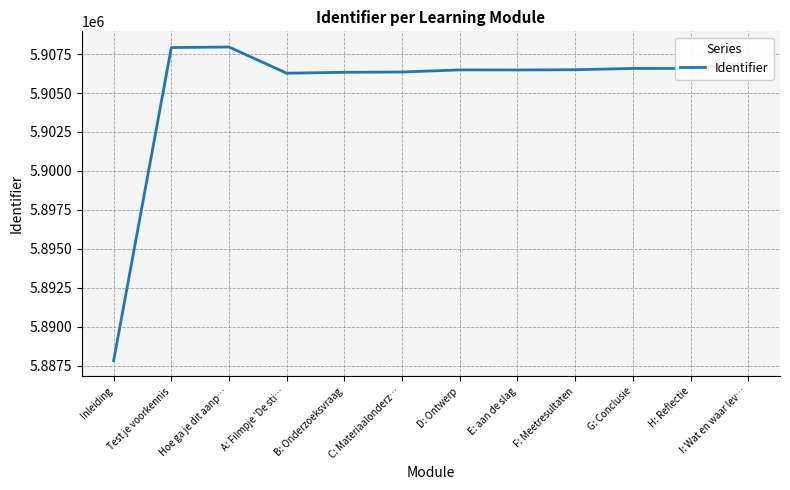

Read the value at C: Materiaalonderz…, to the nearest 10.

5906350